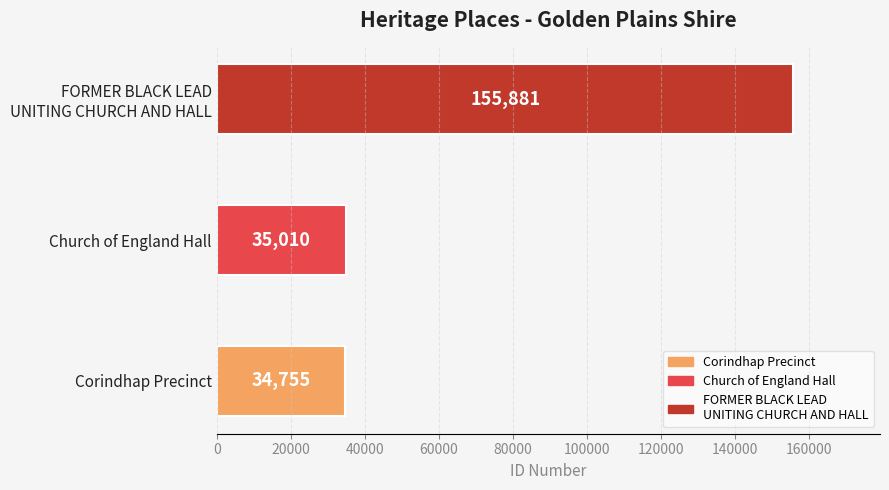

Reading bottom to top, list all the values displayed in this chart.

34755	35010	155881